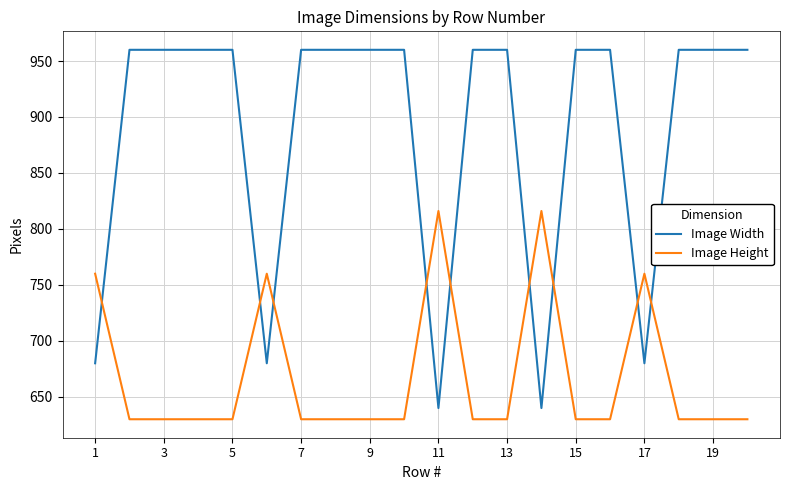

Reading left to right, extract all data points from this chart.

Image Width: 680	960	960	960	960	680	960	960	960	960	640	960	960	640	960	960	680	960	960	960
Image Height: 760	630	630	630	630	760	630	630	630	630	816	630	630	816	630	630	760	630	630	630